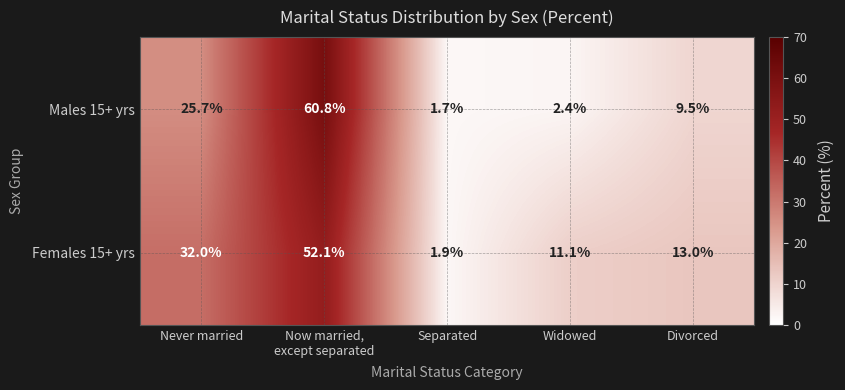

The Females 15+ yrs series shows 11.1 at Widowed. True or false?

True